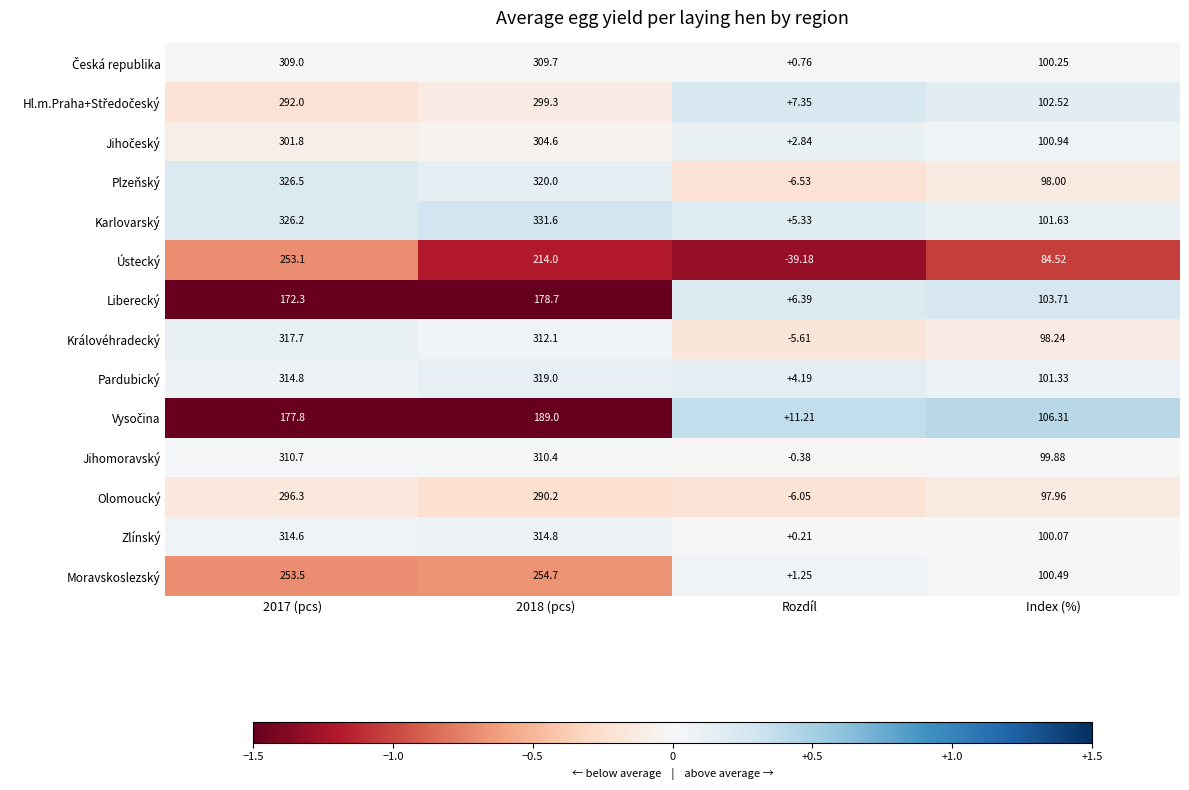

Which series has the largest total across all categories?

Karlovarský